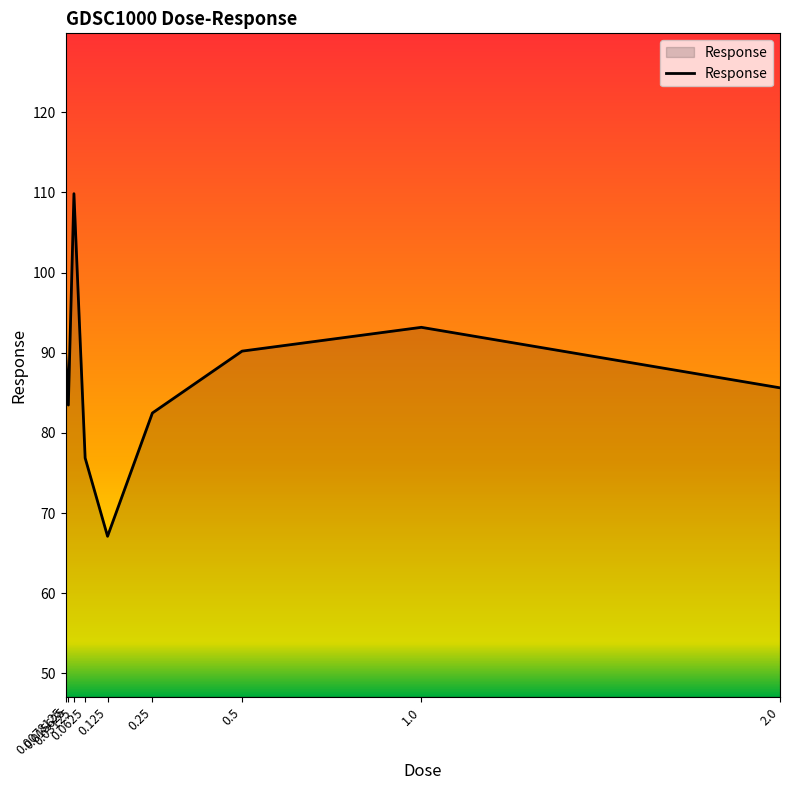

Which has a higher value, 0.125 or 1.0?

1.0